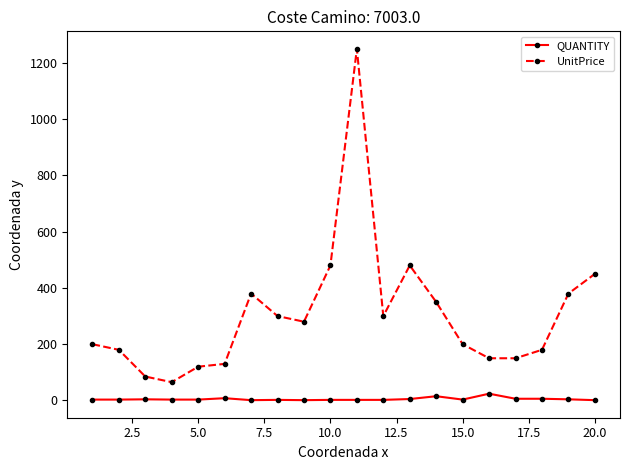

Which series has the widest spread of values?

UnitPrice